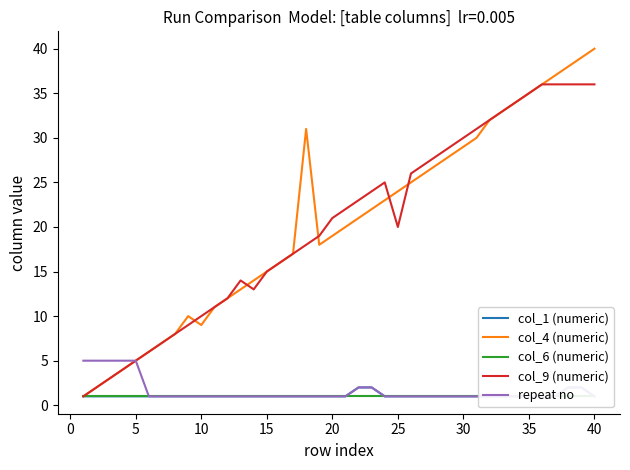

The col_9 (numeric) series shows 5 at 10. True or false?

False